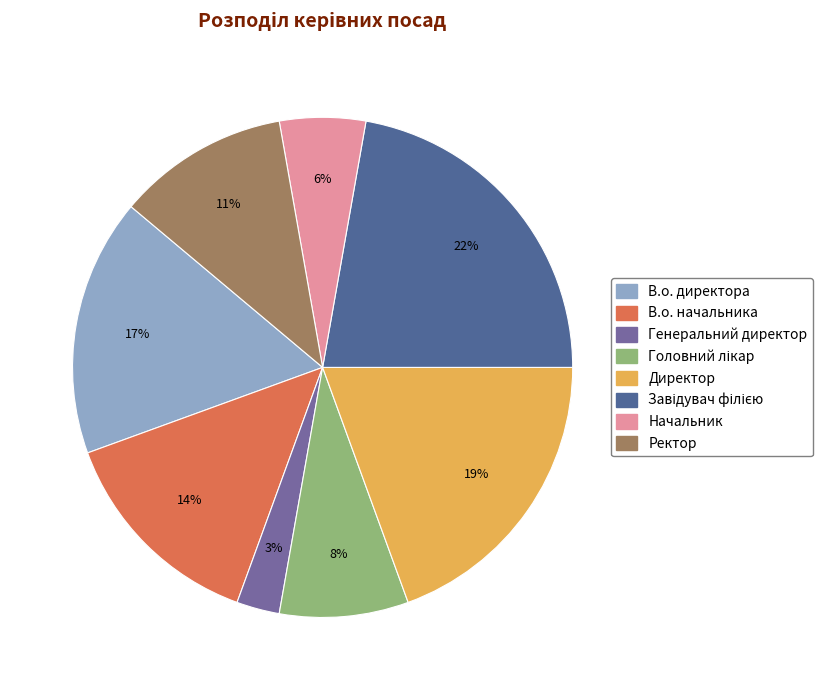

Combined, do Директор and В.о. директора account for over 50%?

No